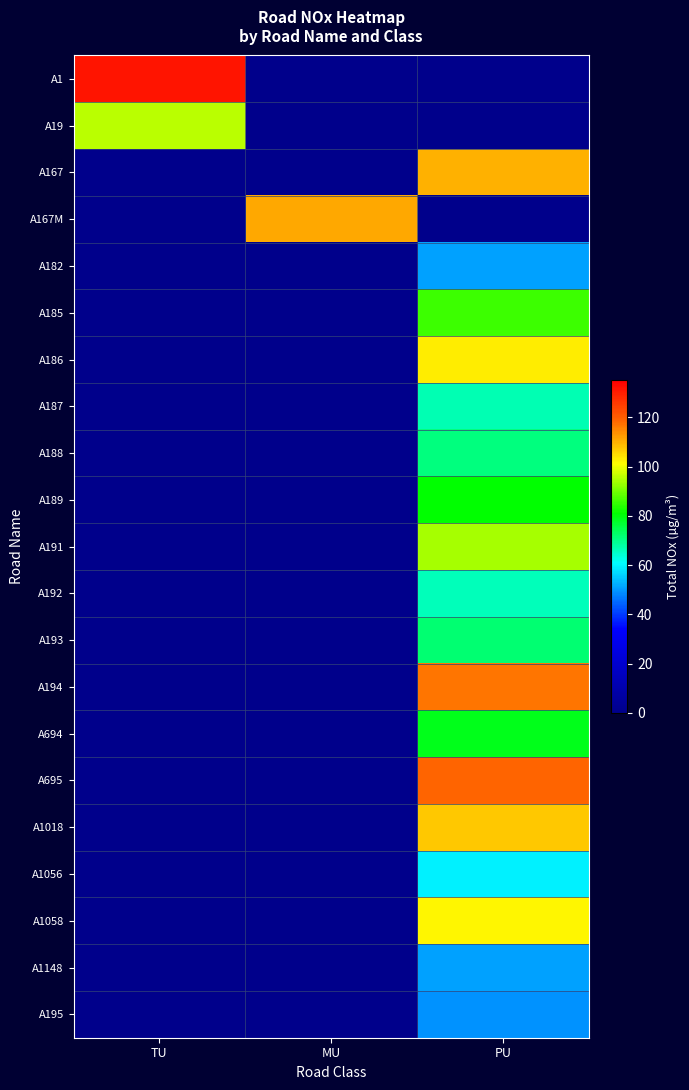

Which series has the largest range (max minus min)?

A1